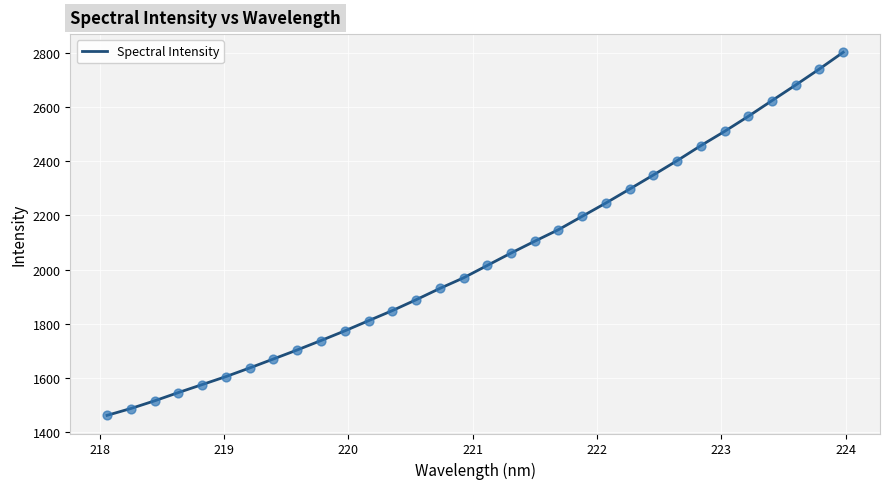

What is the smallest value displayed?

1463.2